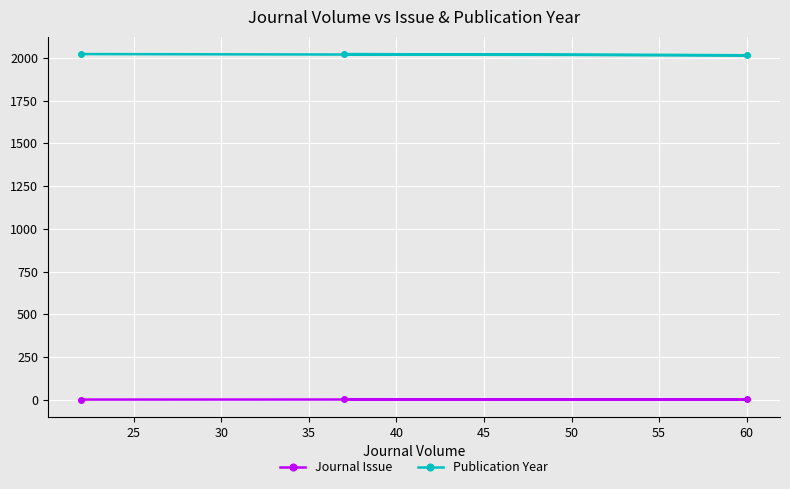

Which series has the largest total across all categories?

Publication Year